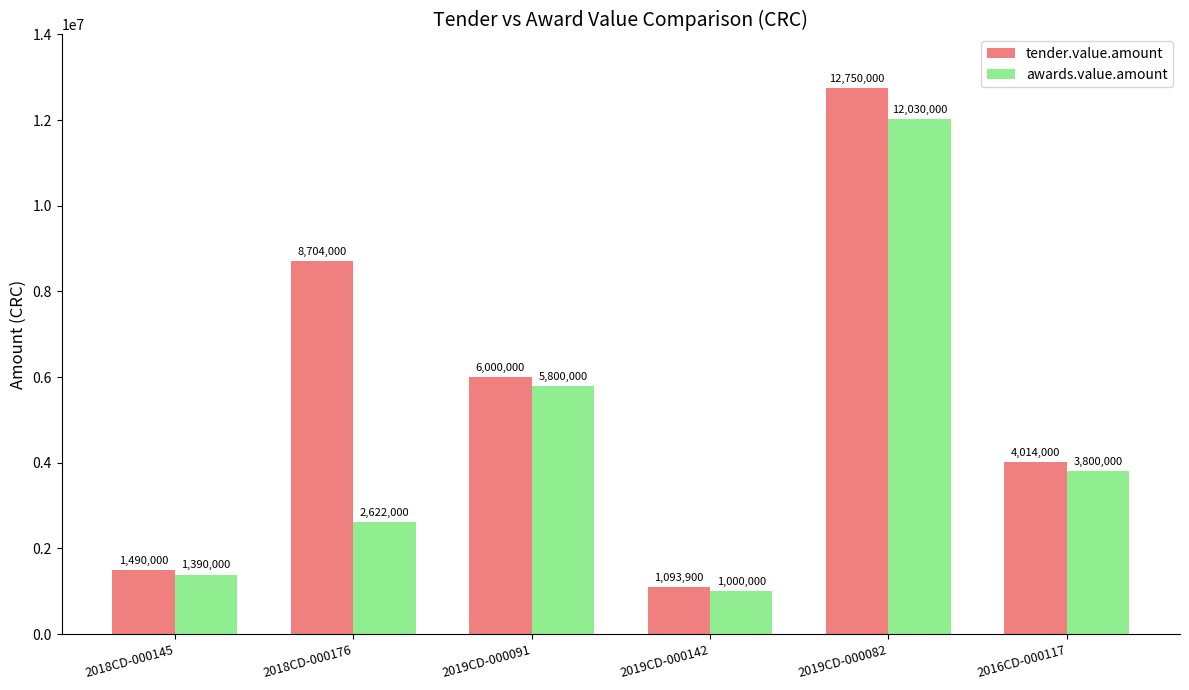

True or false: awards.value.amount has a value of 1390000 at 2018CD-000145.

True